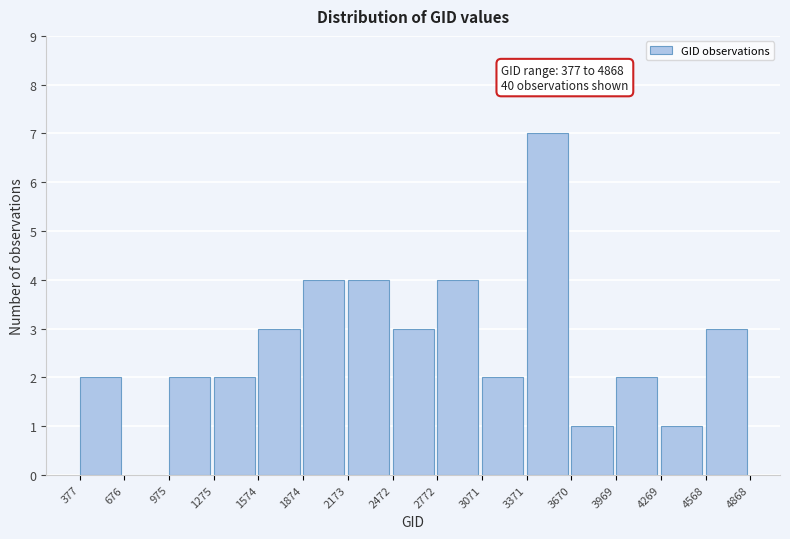

Over which range of the x-axis is the bar tallest?

3371 to 3670